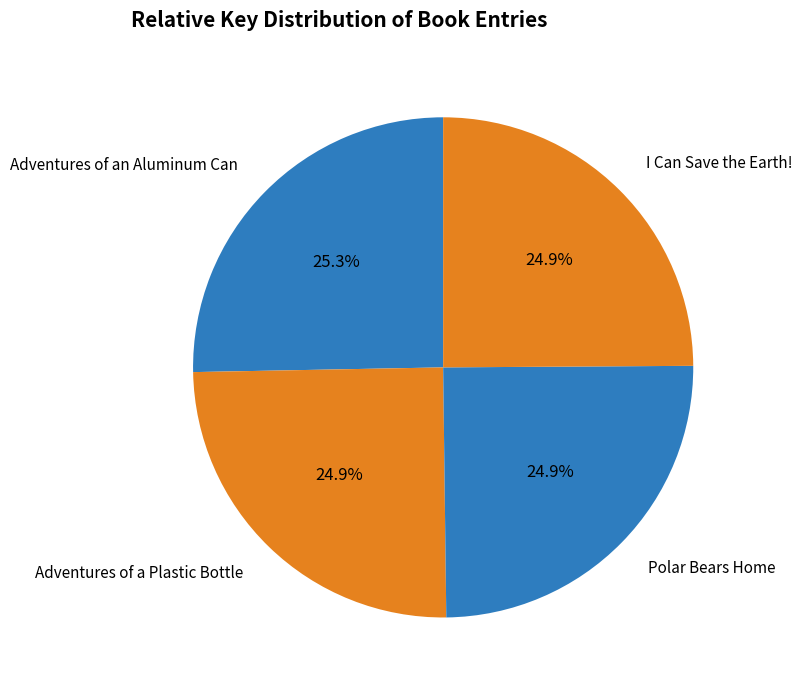

Approximately how many times larger is the value at Polar Bears Home compared to Adventures of a Plastic Bottle?

1.0